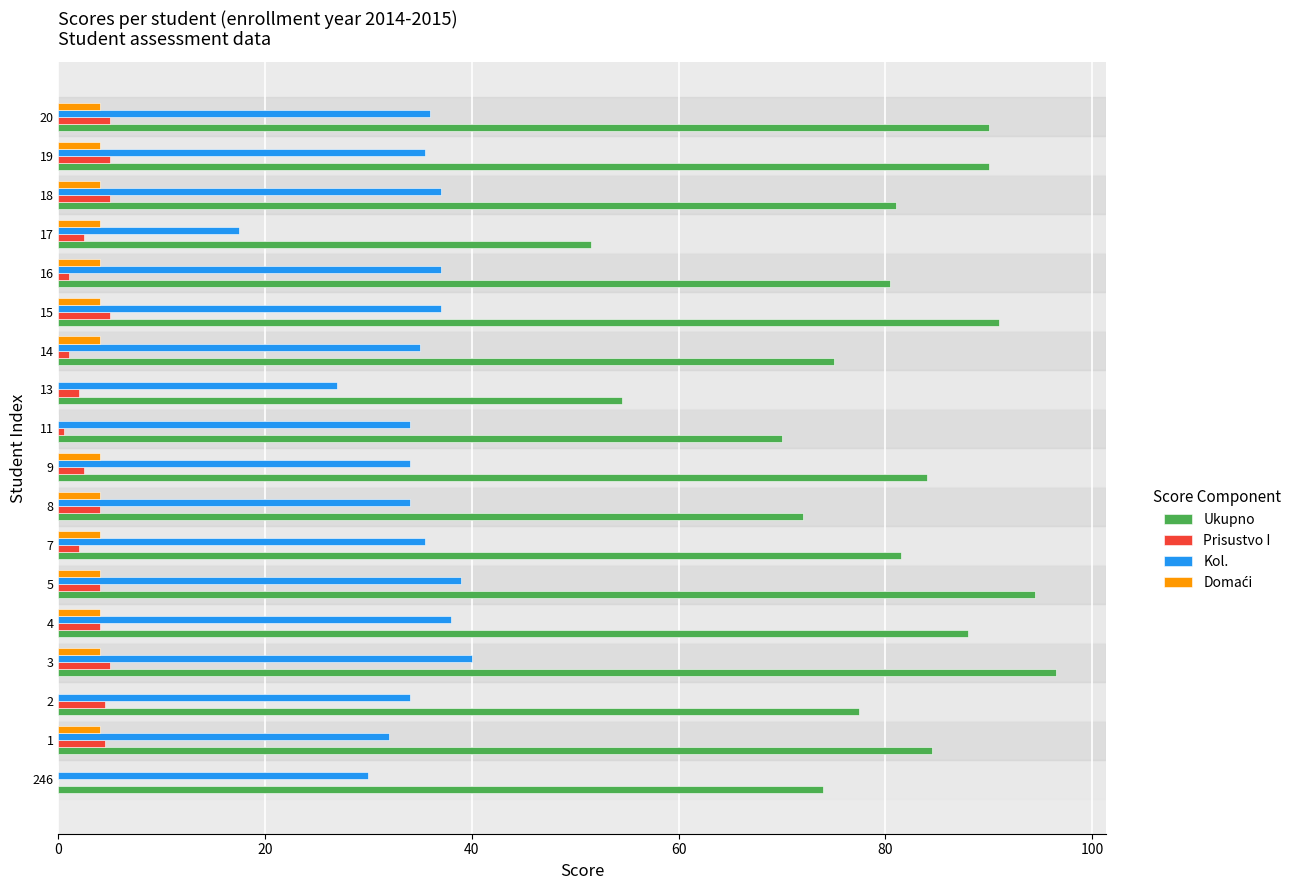

Is it true that Kol. equals 39.0 at 5?

True